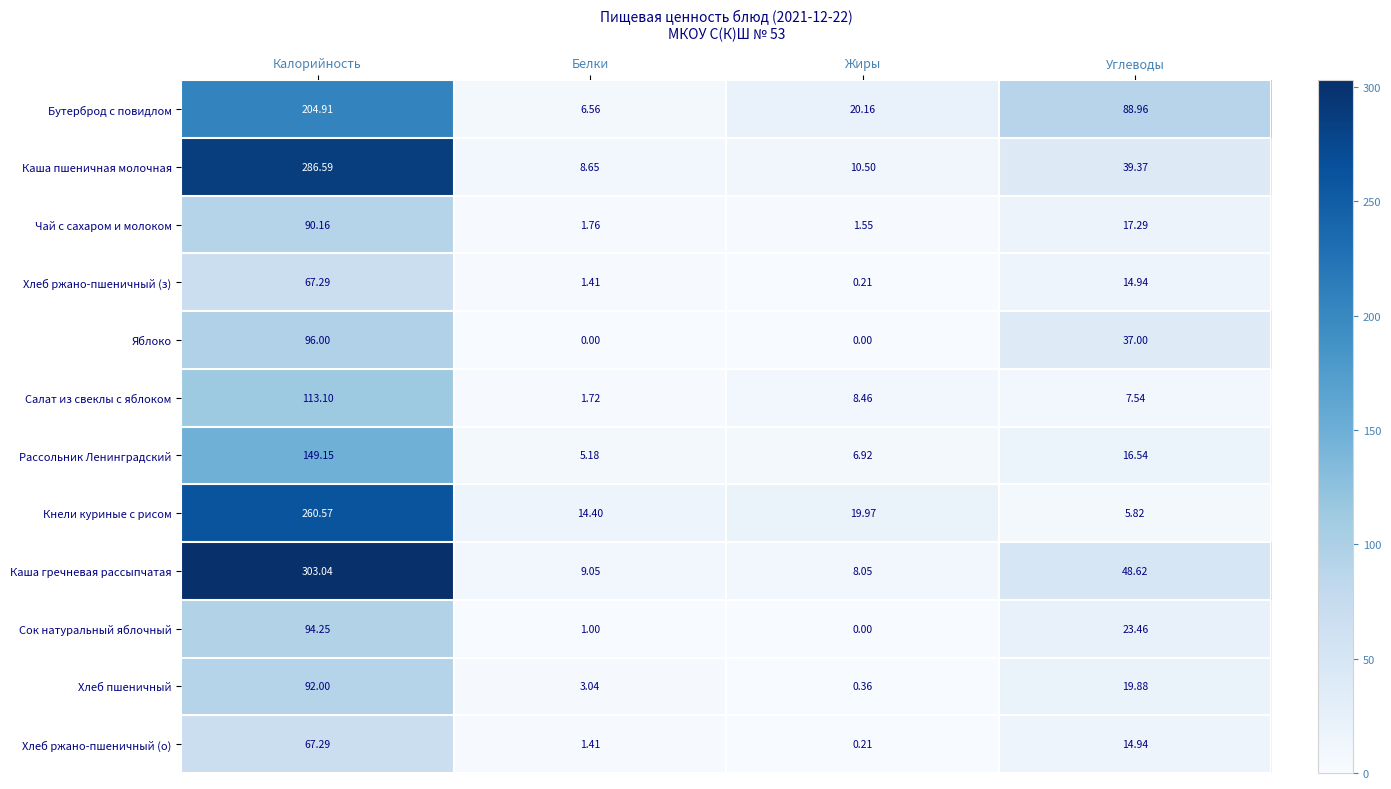

Where is Рассольник Ленинградский nearest to the value 77?

Углеводы